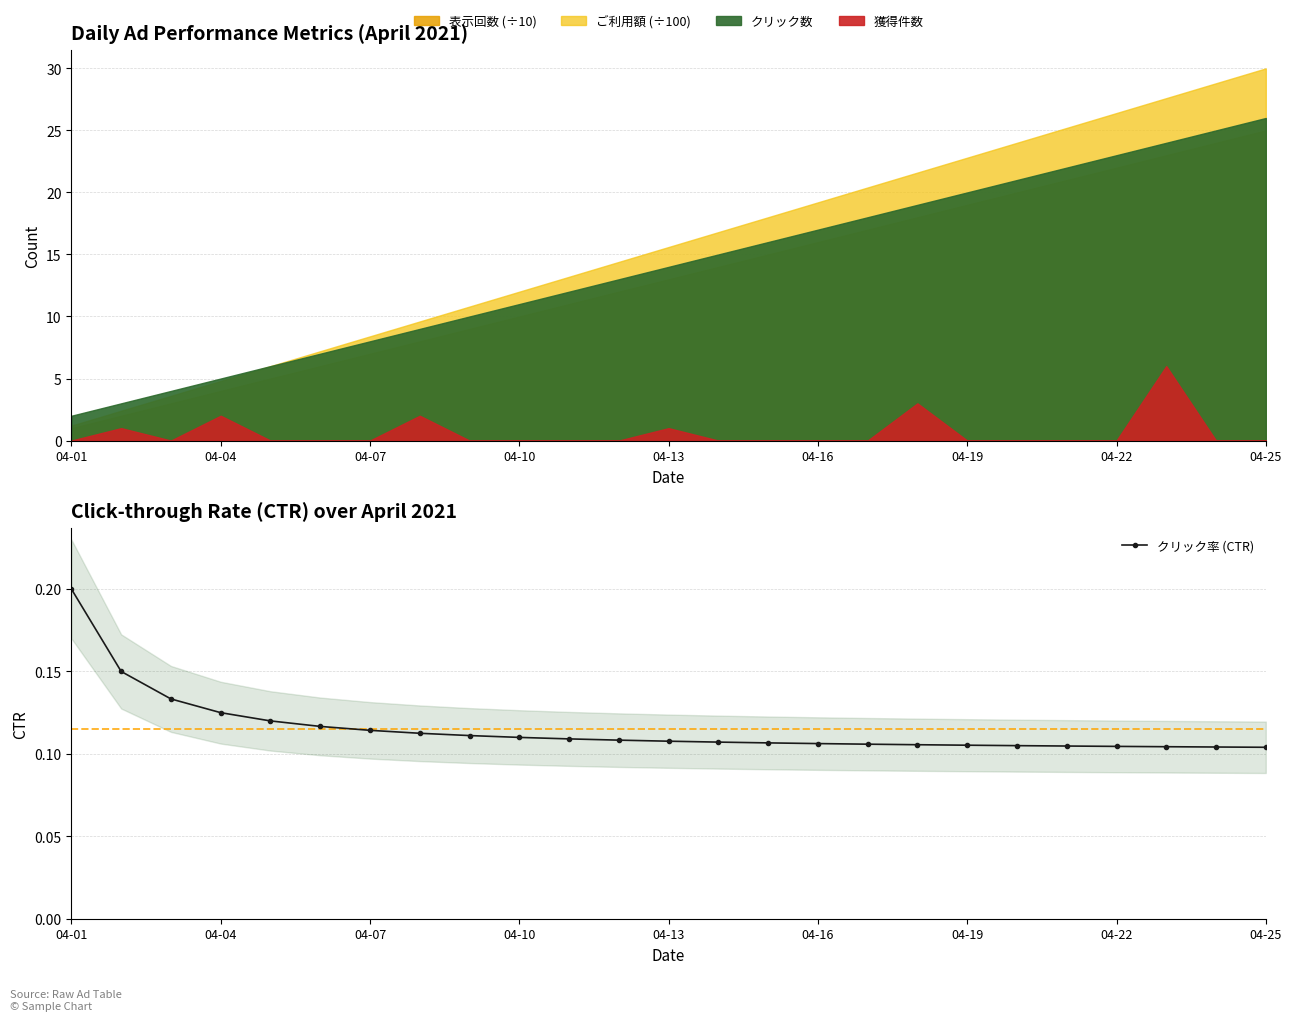

Count the values in the range 0 to 1.

25